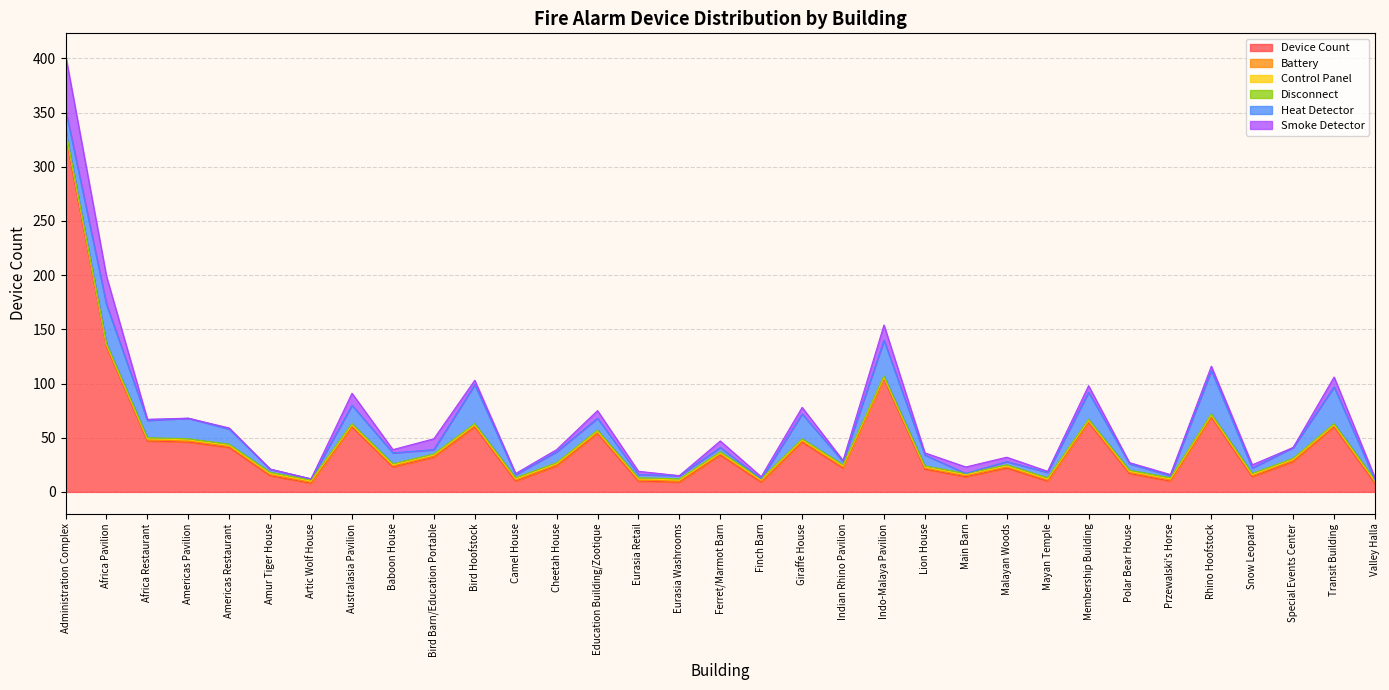

How many distinct data groups are displayed?

6